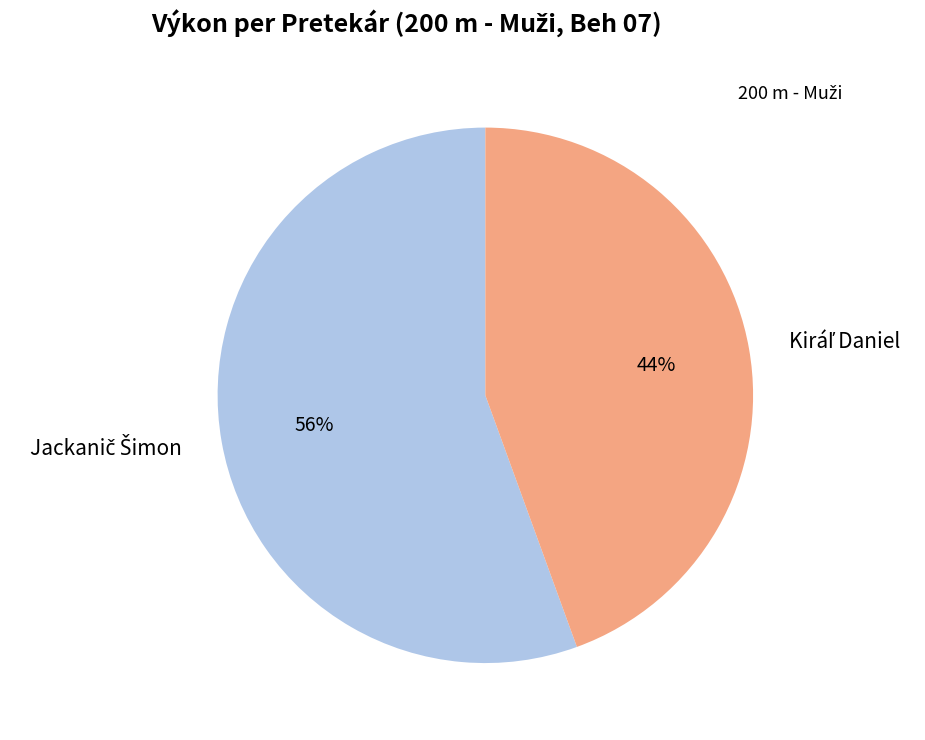

To the nearest percent, what is the average slice percentage?

50%